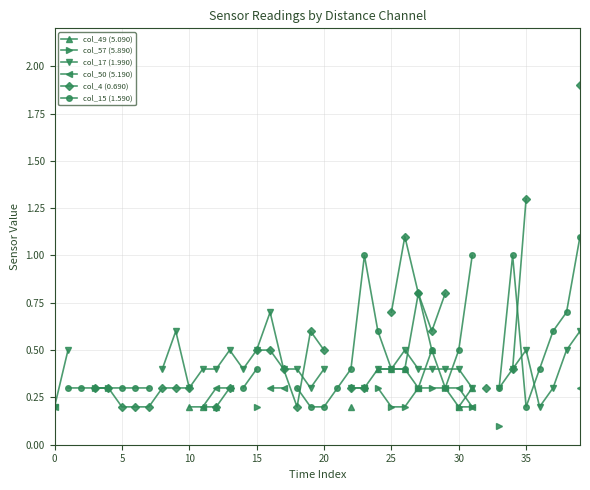

True or false: col_50 (5.190) has more than 2 interior local peaks.

False